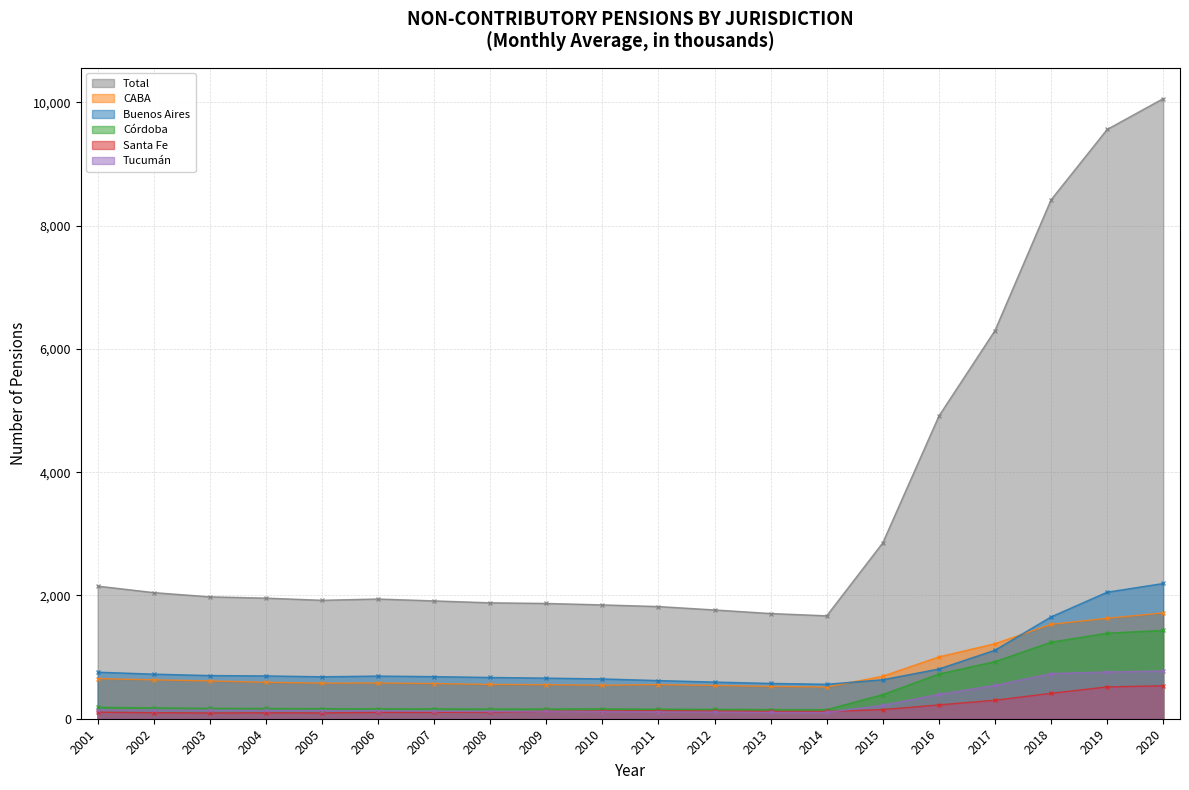

How many lines are shown in the chart?

6